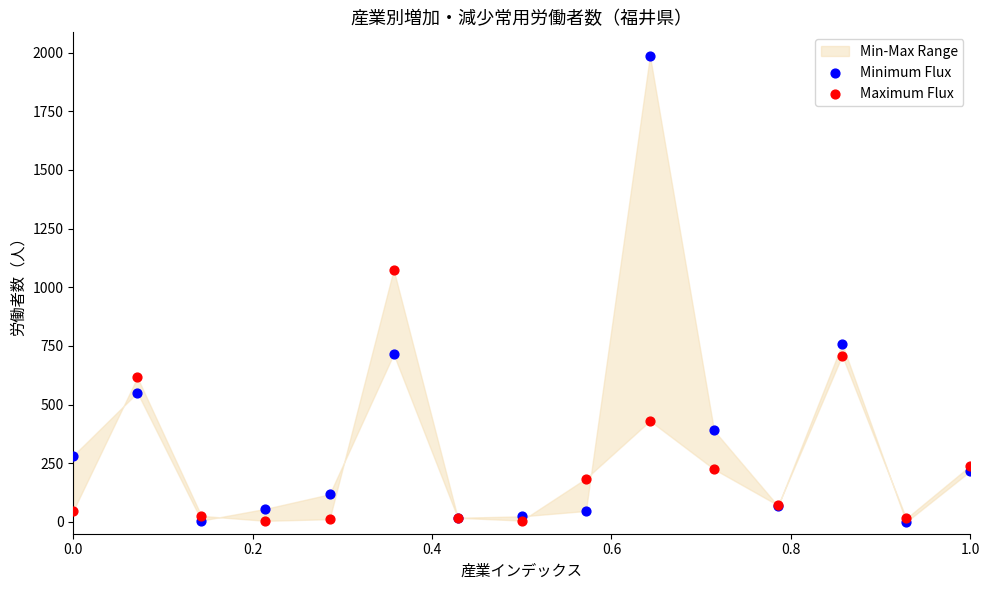

Across all series, what Y value is closest to 993?

1075